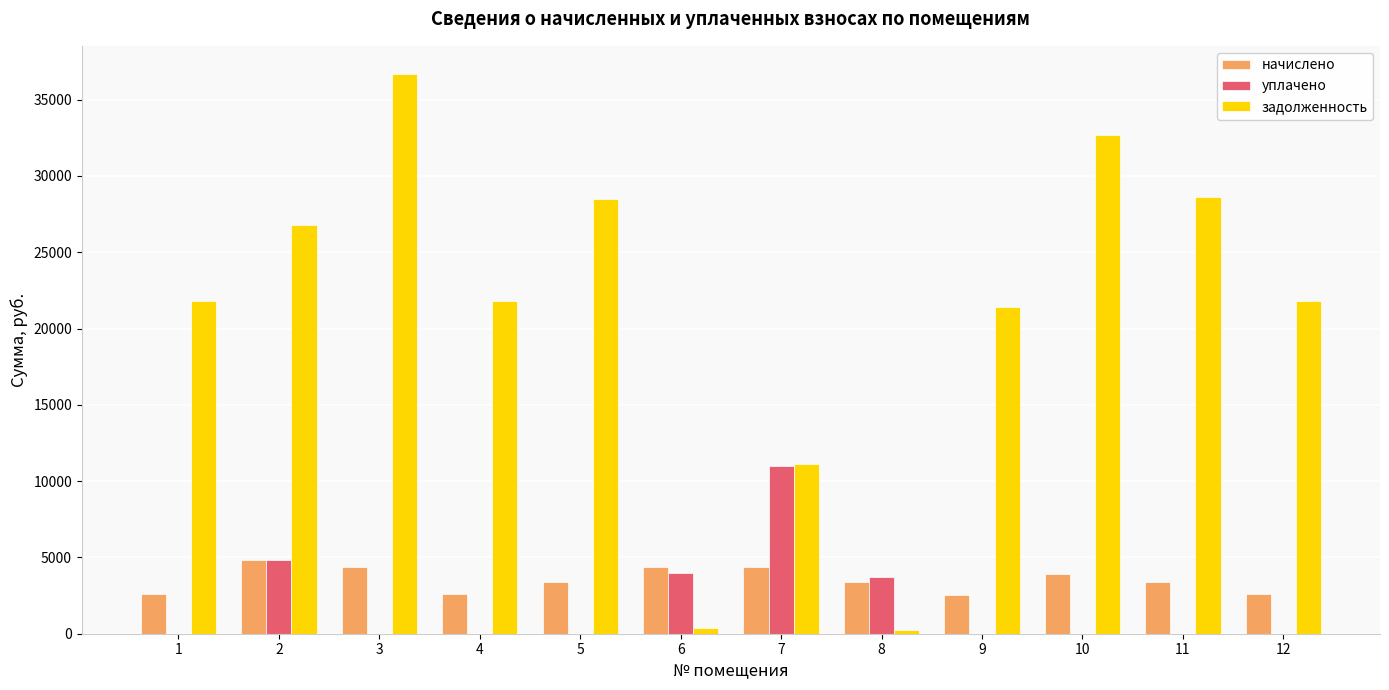

What is the sum of all начислено values?

42311.3